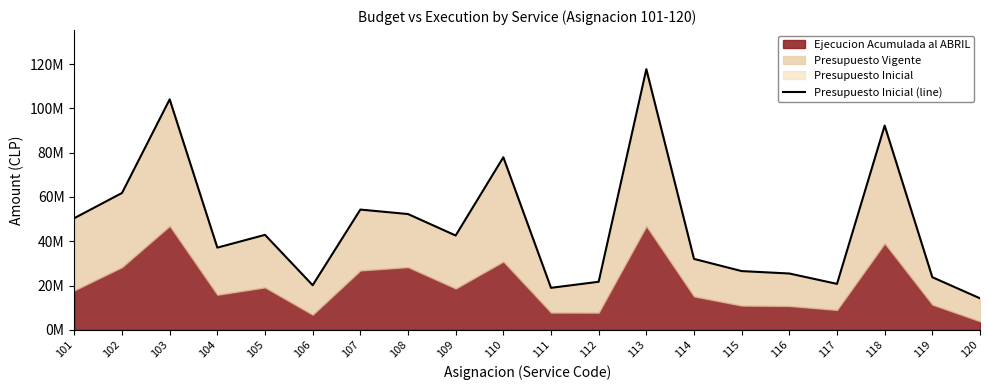

List the labels in order of value, largest first.

113, 103, 118, 110, 102, 107, 108, 101, 105, 109, 104, 114, 115, 116, 119, 112, 117, 106, 111, 120